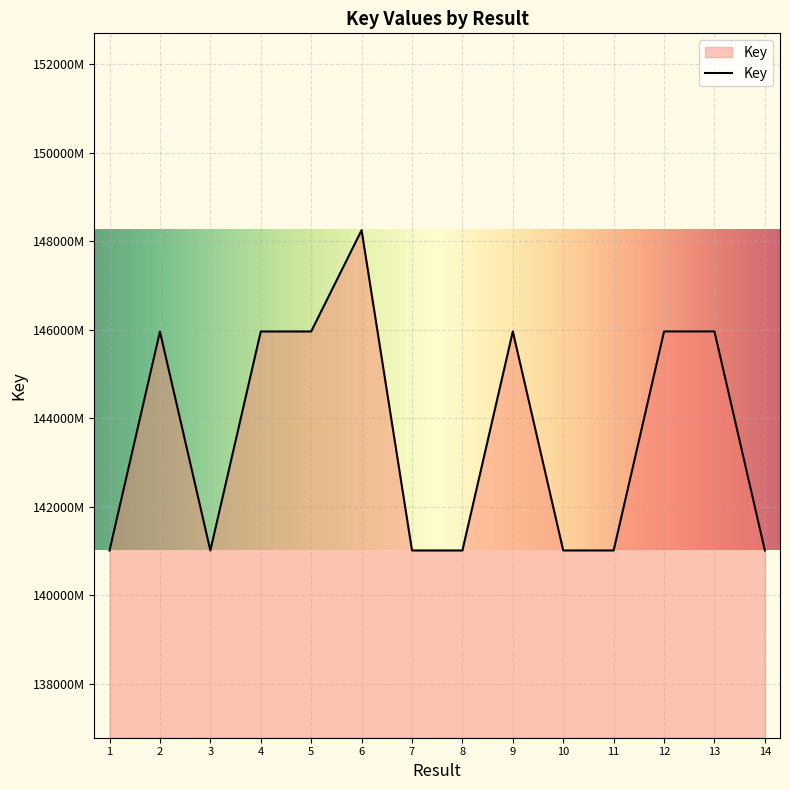

What is the difference between the second highest and minimum values?

4949572